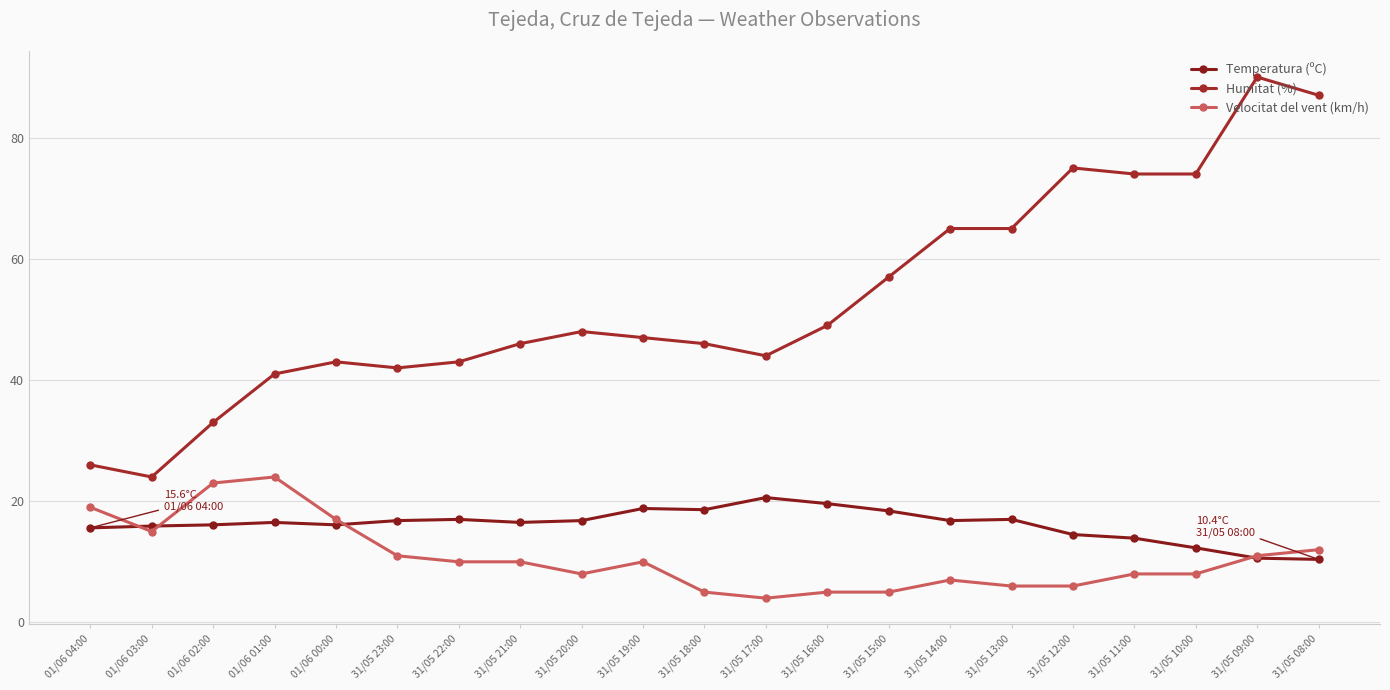

How many lines are shown in the chart?

3